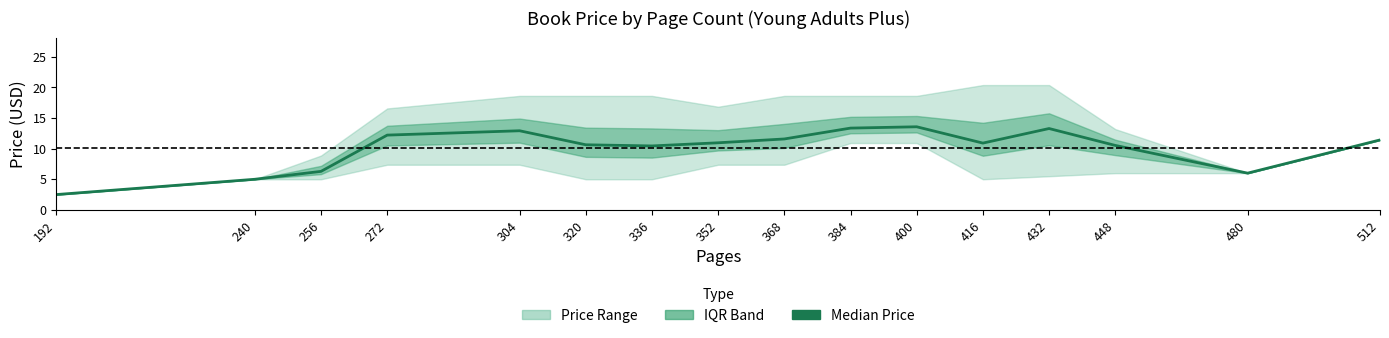

Is it true that the value at 272 is 12.2?

True